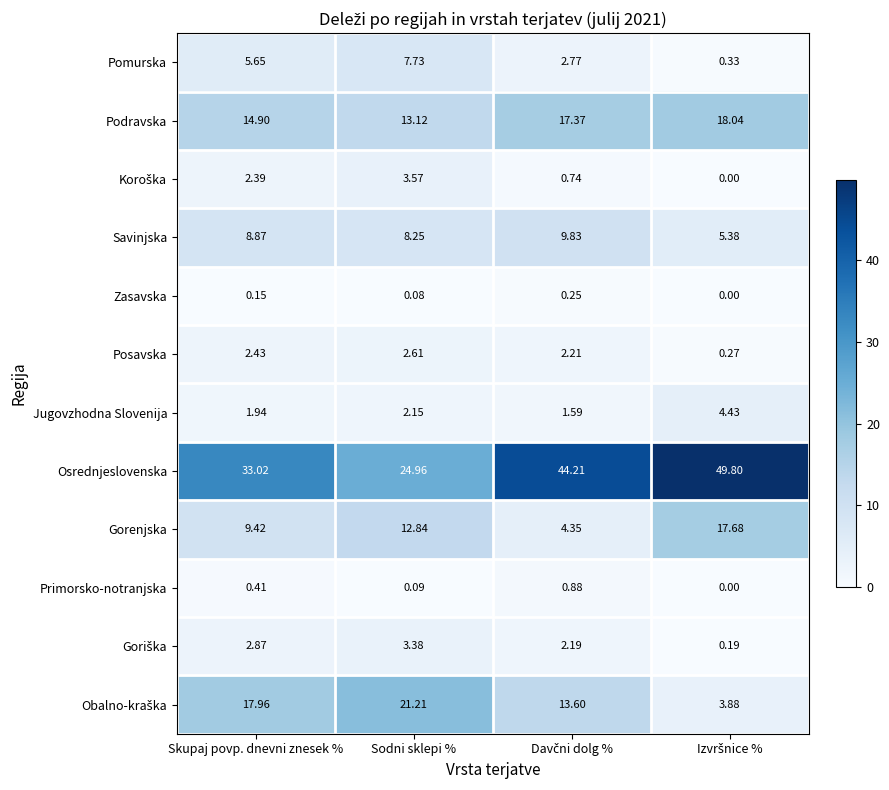

Which category has the lowest value in the Osrednjeslovenska series?

Sodni sklepi %